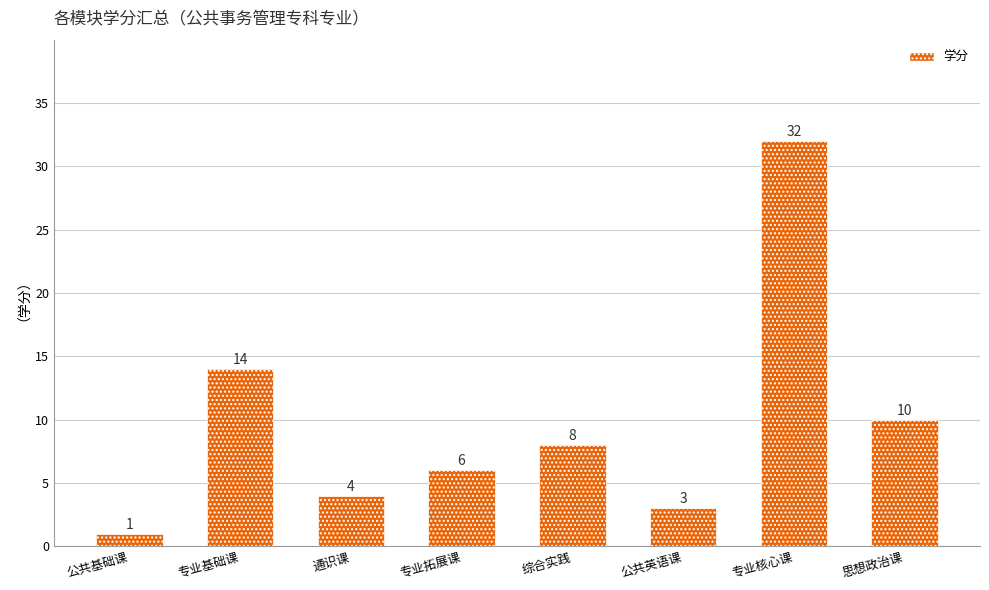

The chart shows a value of 10 at 思想政治课. True or false?

True